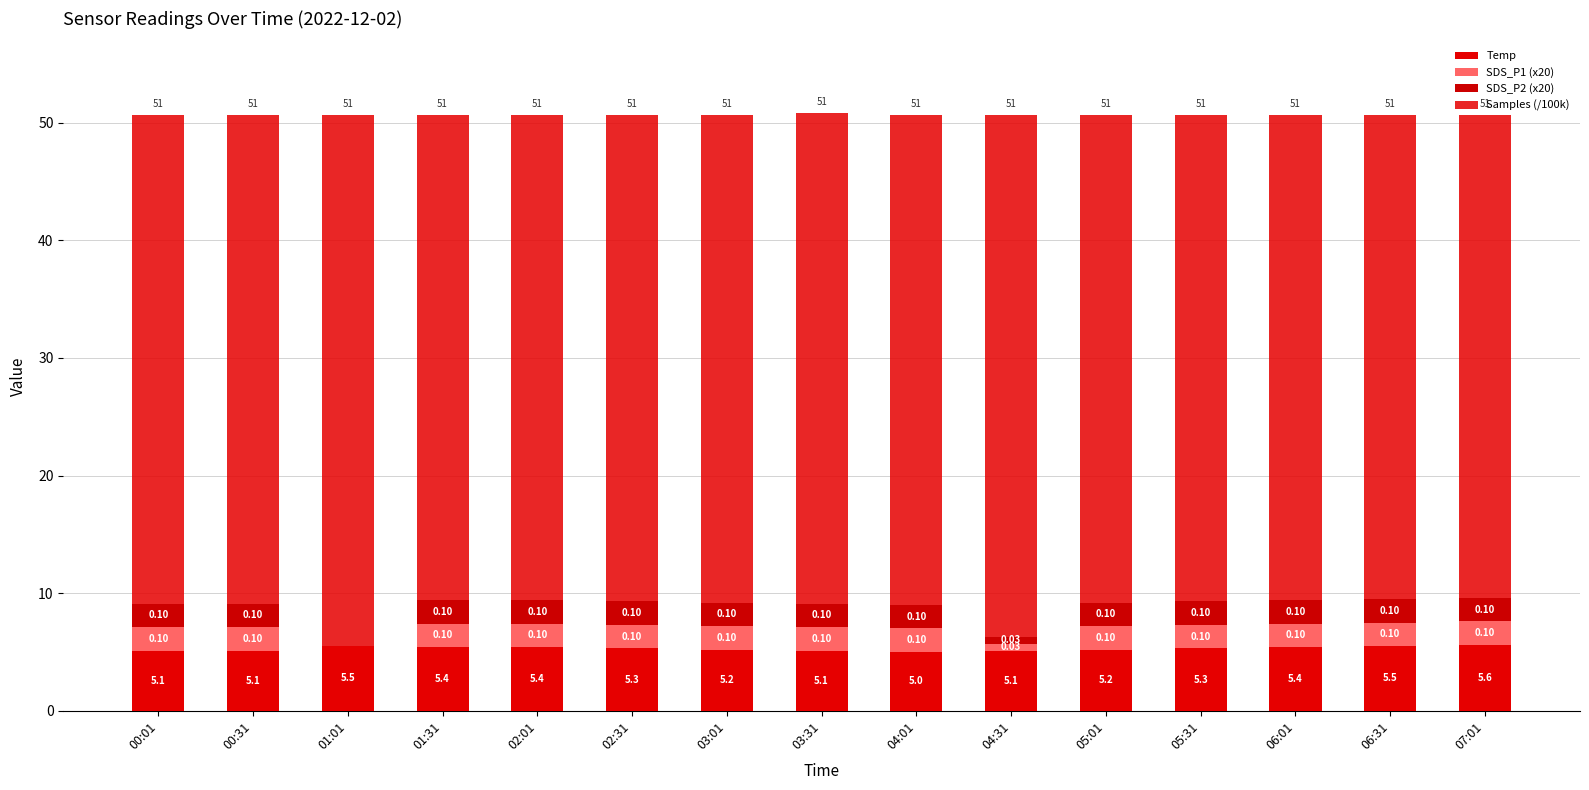

Are the bars grouped side by side (vs. stacked)?

No